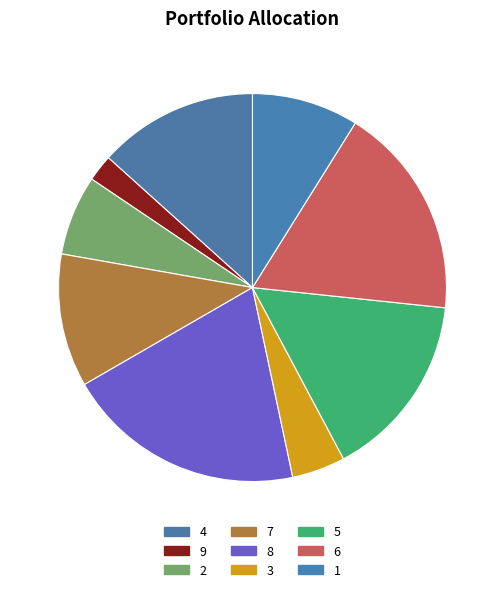

What is the smallest slice in the pie chart?

9